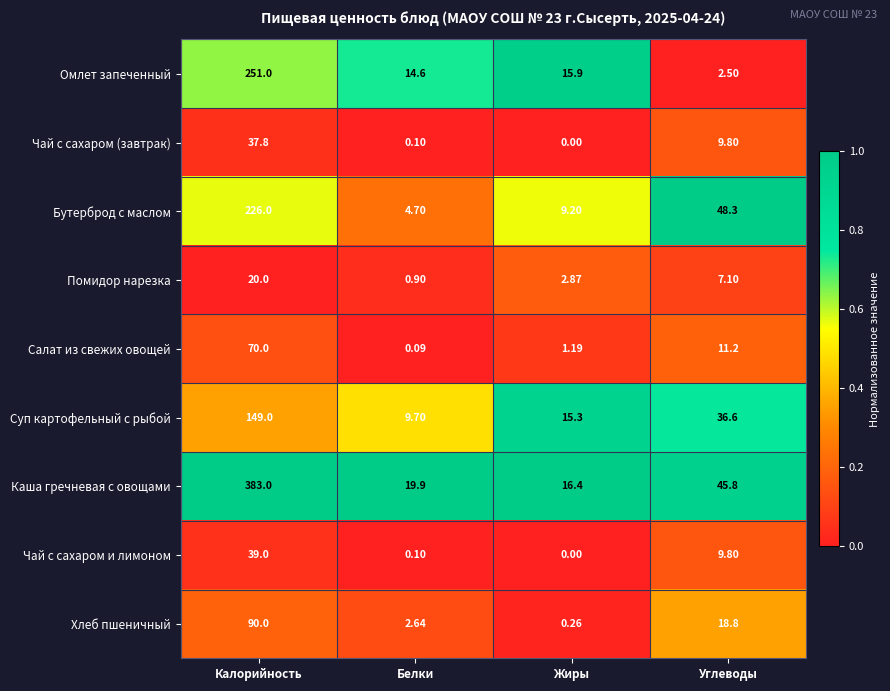

At which category is the sum across all series the highest?

Калорийность